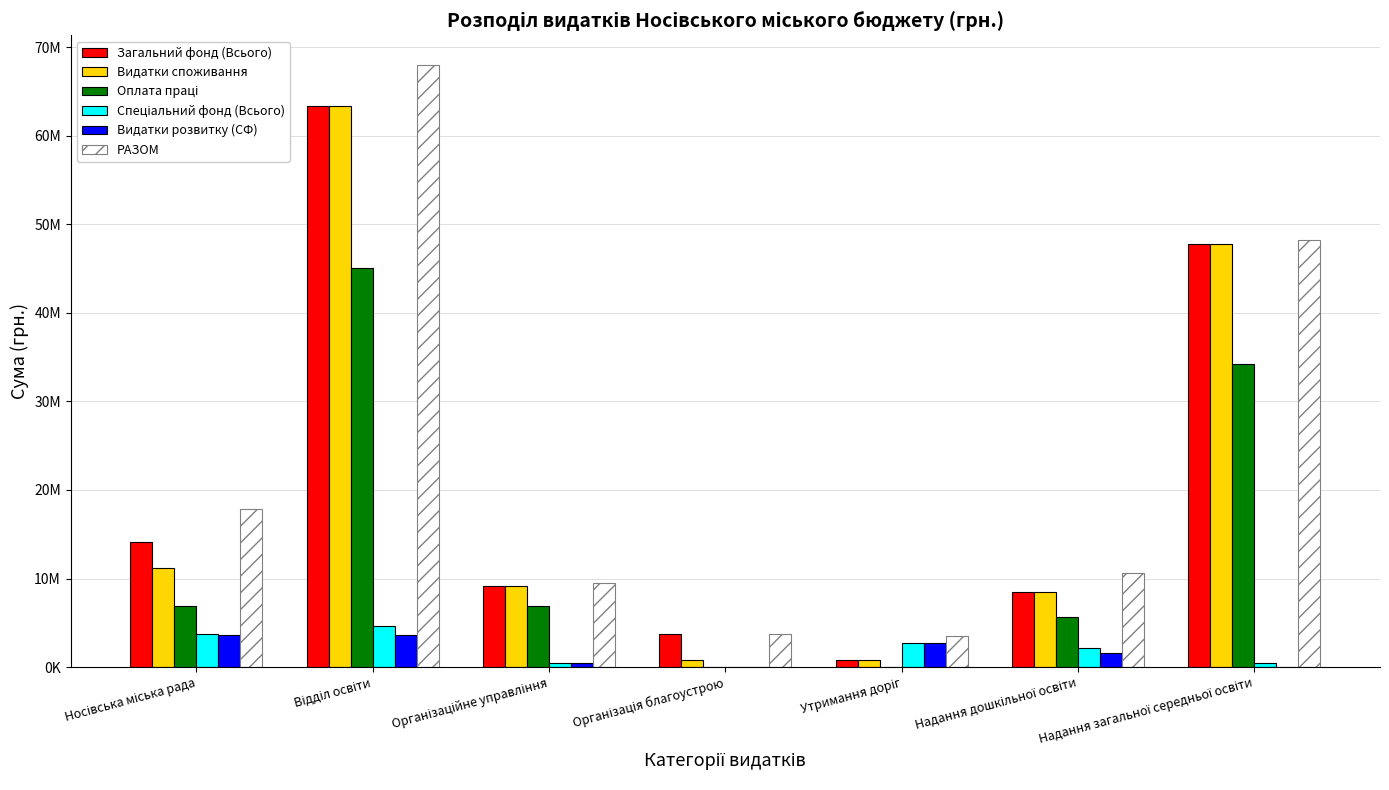

What is the difference between the maximum and minimum values in the Оплата праці series?

45058800